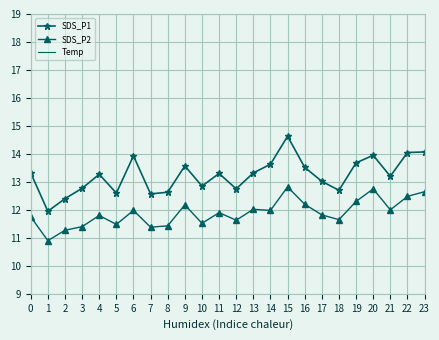

What is the value of the SDS_P2 point at the 19th from the left?

11.7